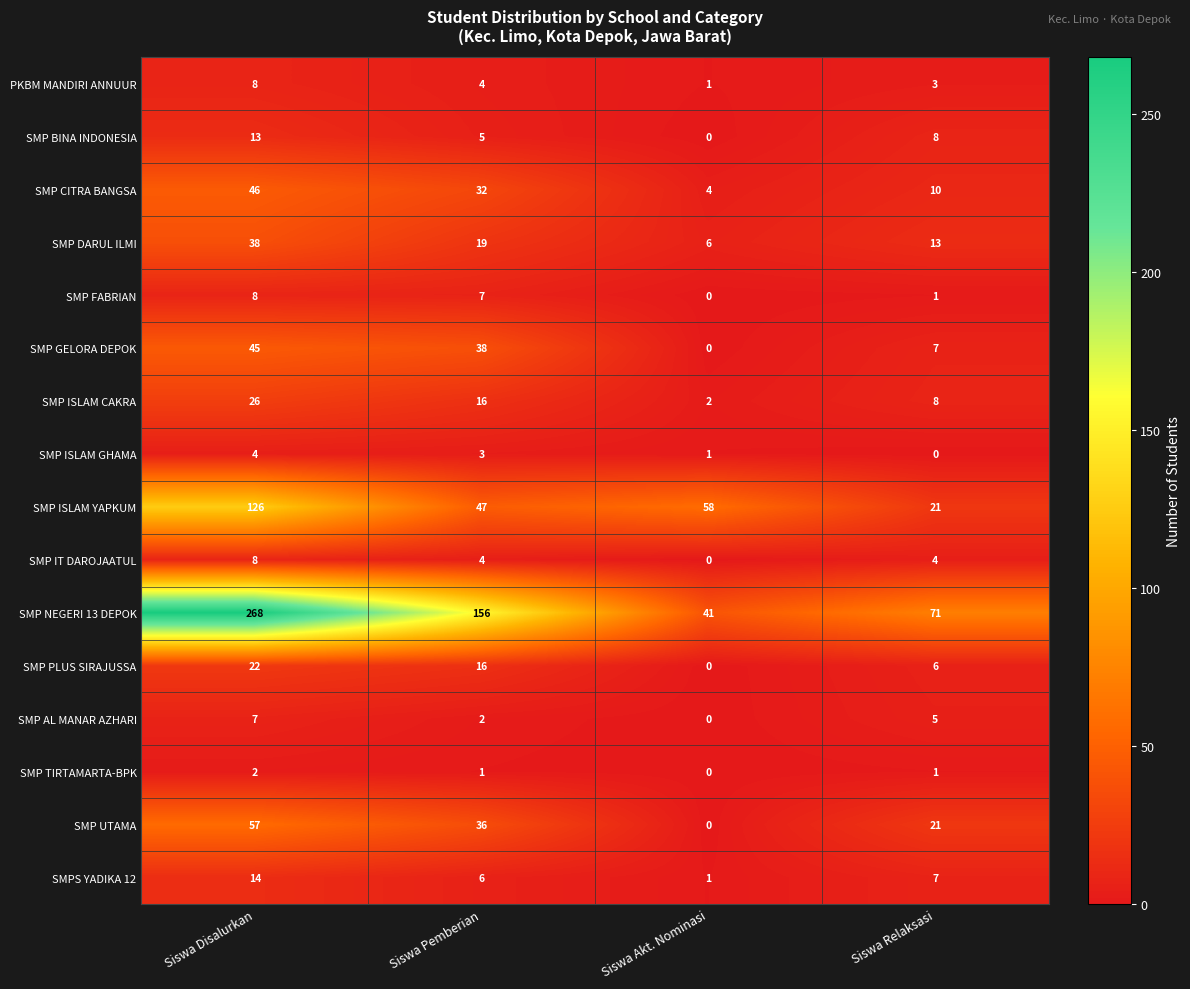

What is the maximum value shown in the chart?

268